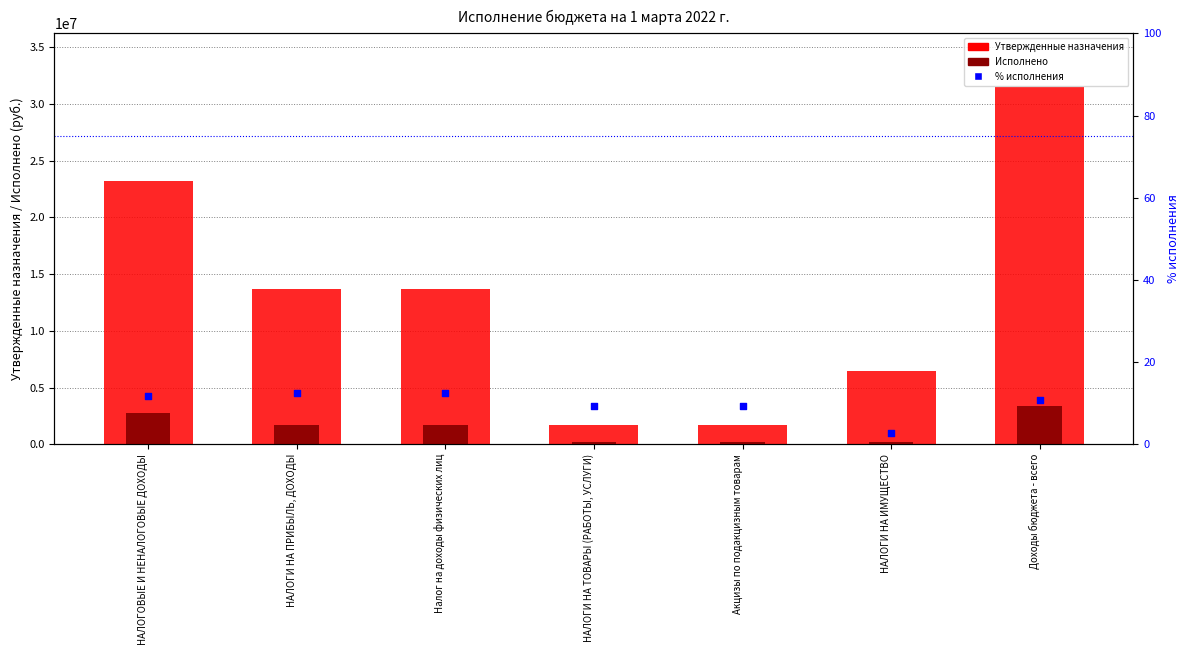

Which series contains the highest Y value?

Утвержденные бюджетные назначения